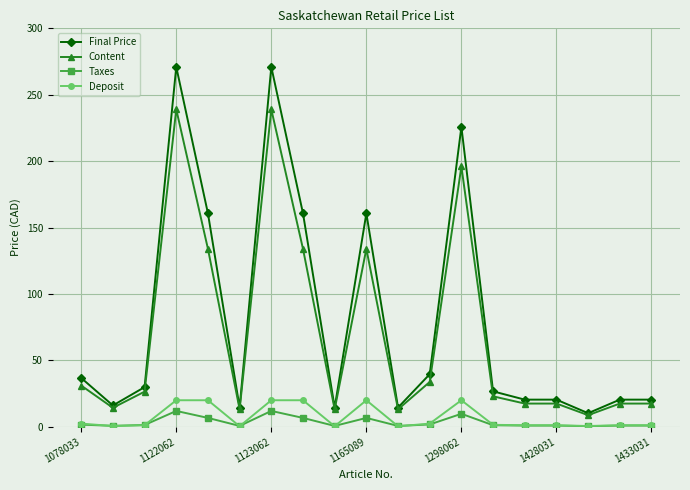

At how many categories does at least one series exceed 89?

6